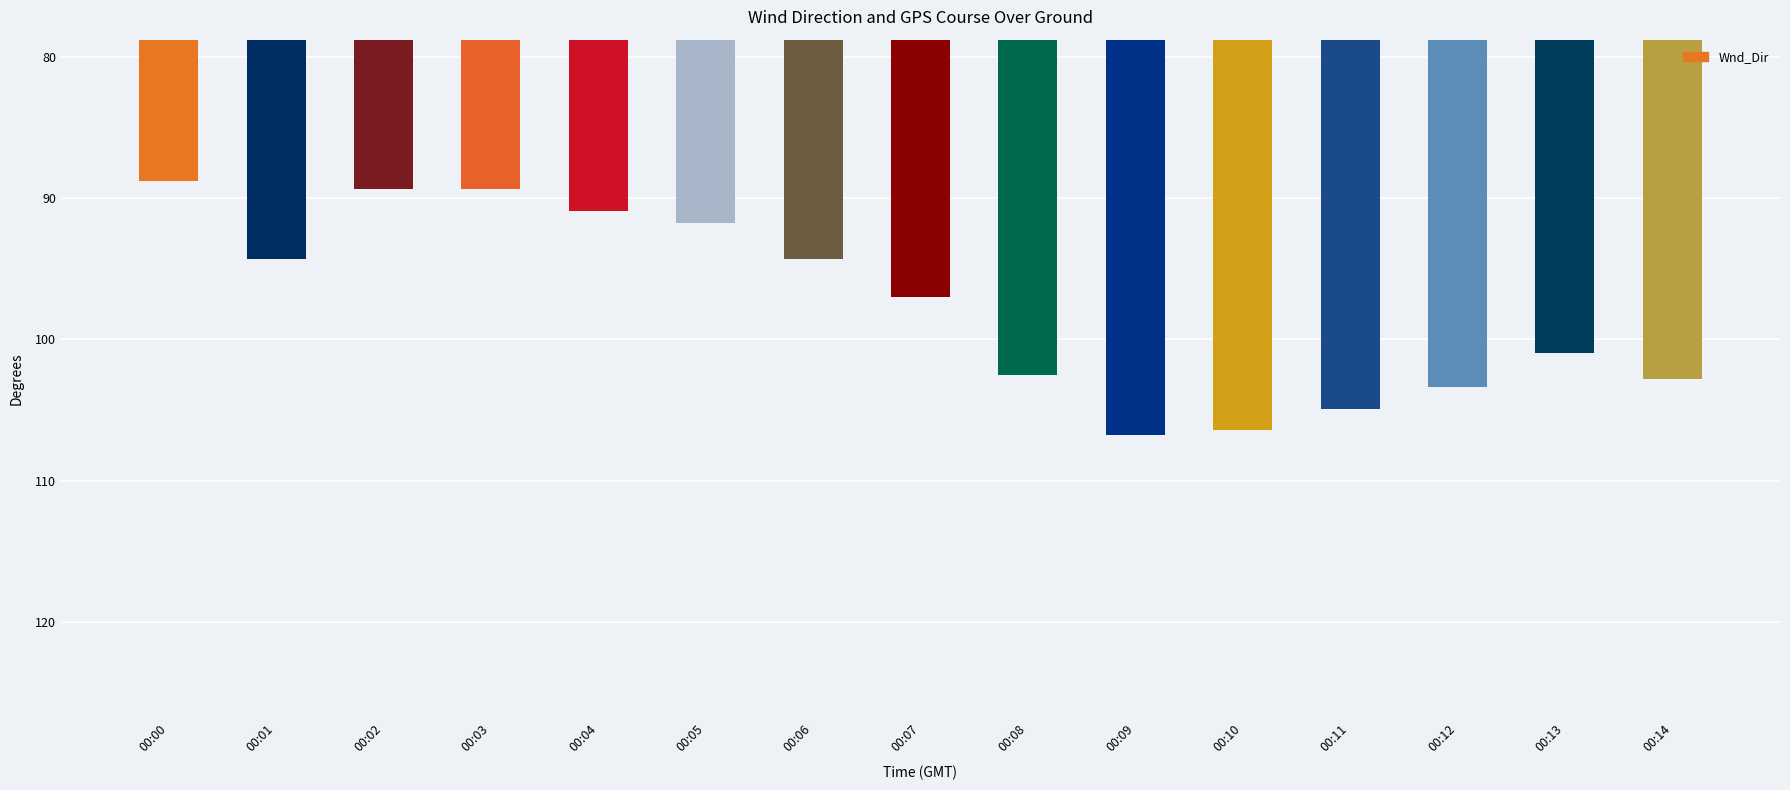

What is the minimum value shown in the chart?

88.8